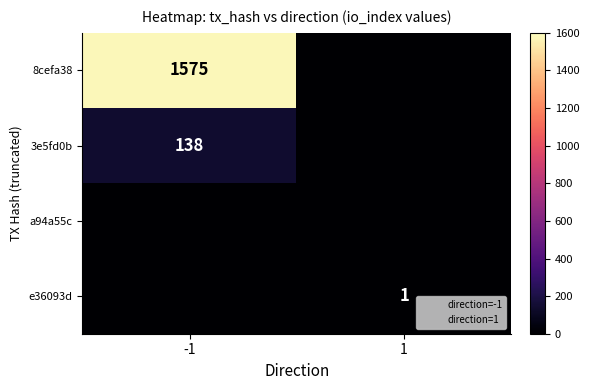

The value of e36093d at 1 is 2. True or false?

False